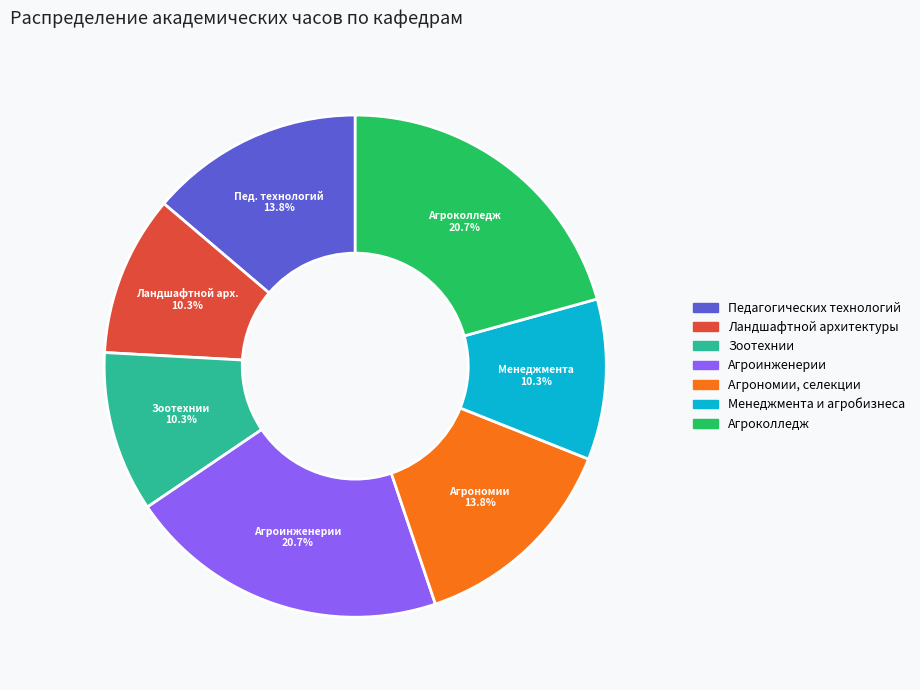

To the nearest percent, what is the combined percentage of Агрономии, селекции and Ландшафтной архитектуры?

24%